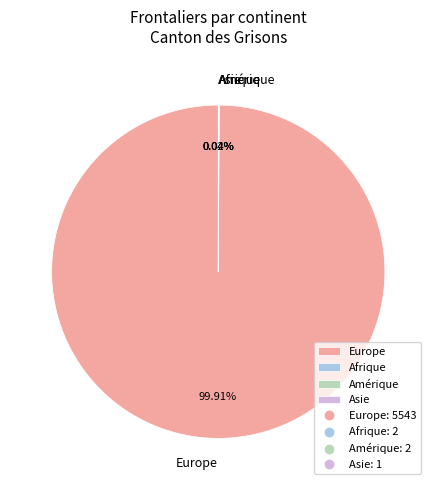

Does Europe account for over 50% of the chart?

Yes